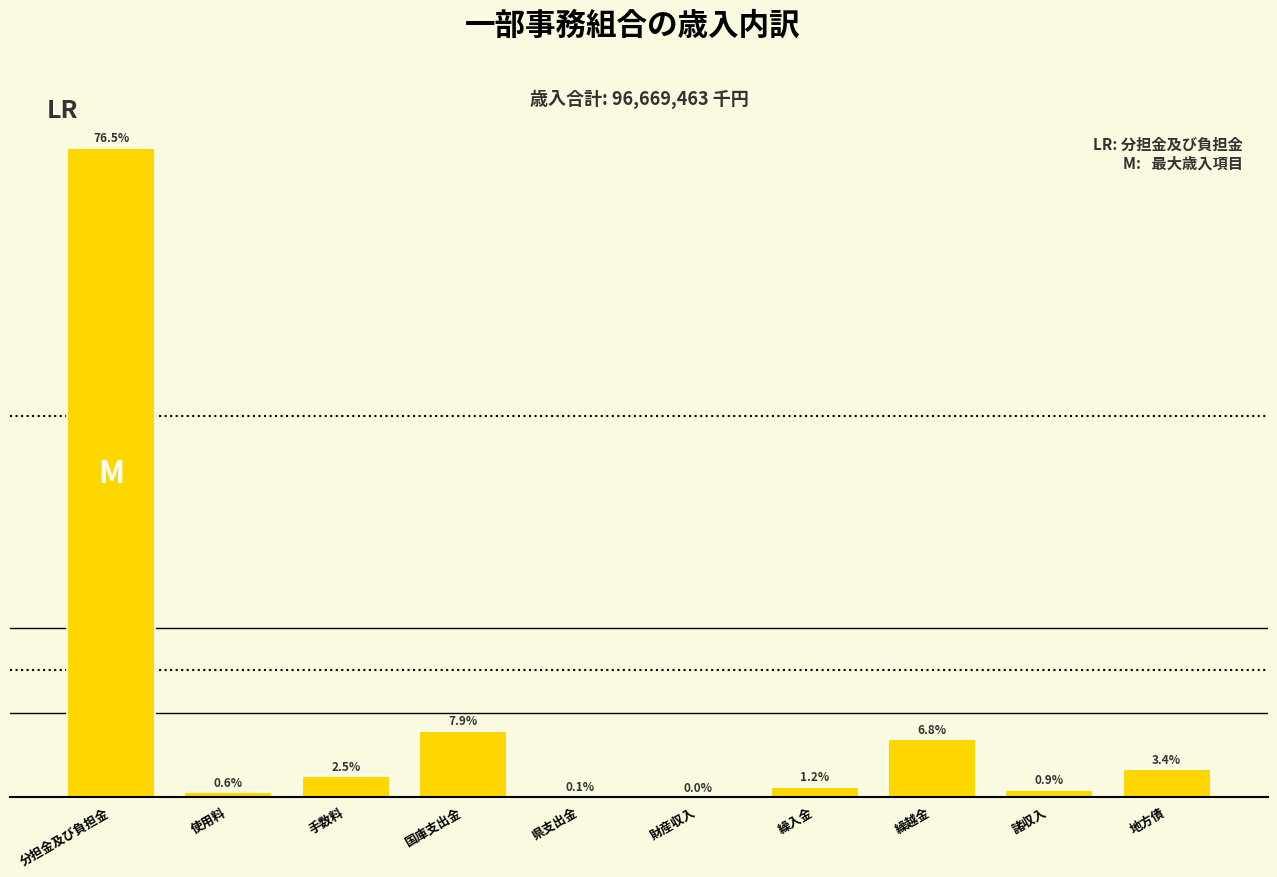

Are the bars horizontal?

No